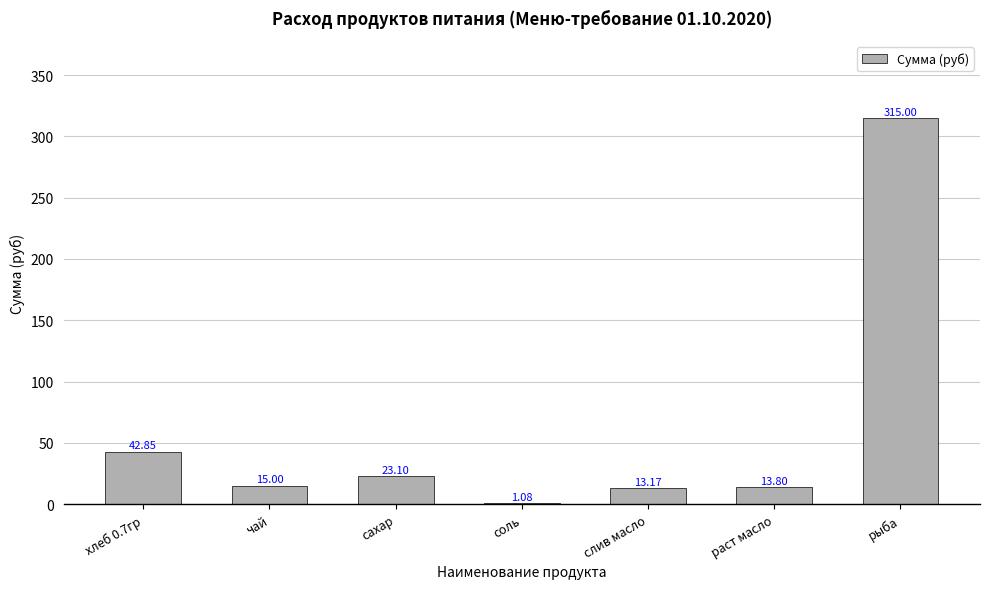

Which label corresponds to the largest value in the chart?

рыба